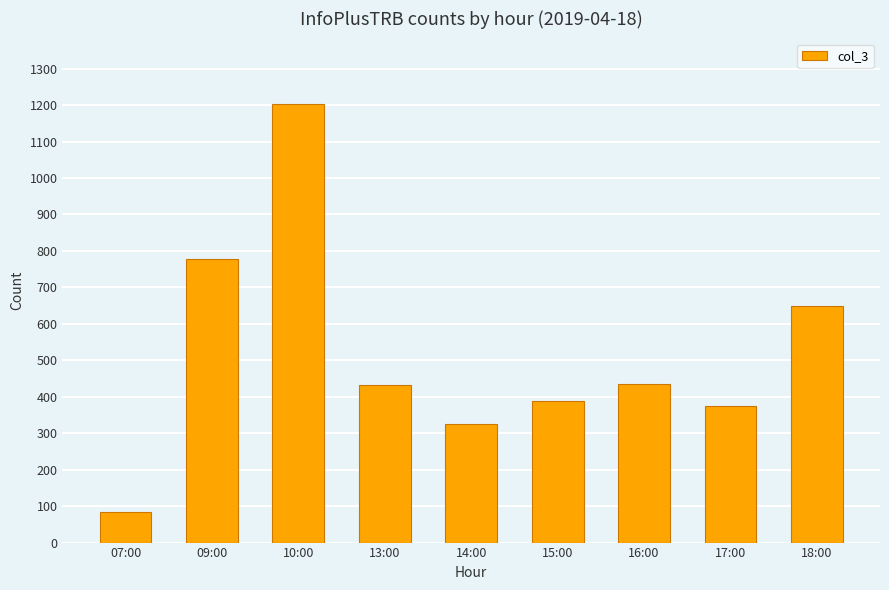

What value does the data have at 15:00, to the nearest 50?

400